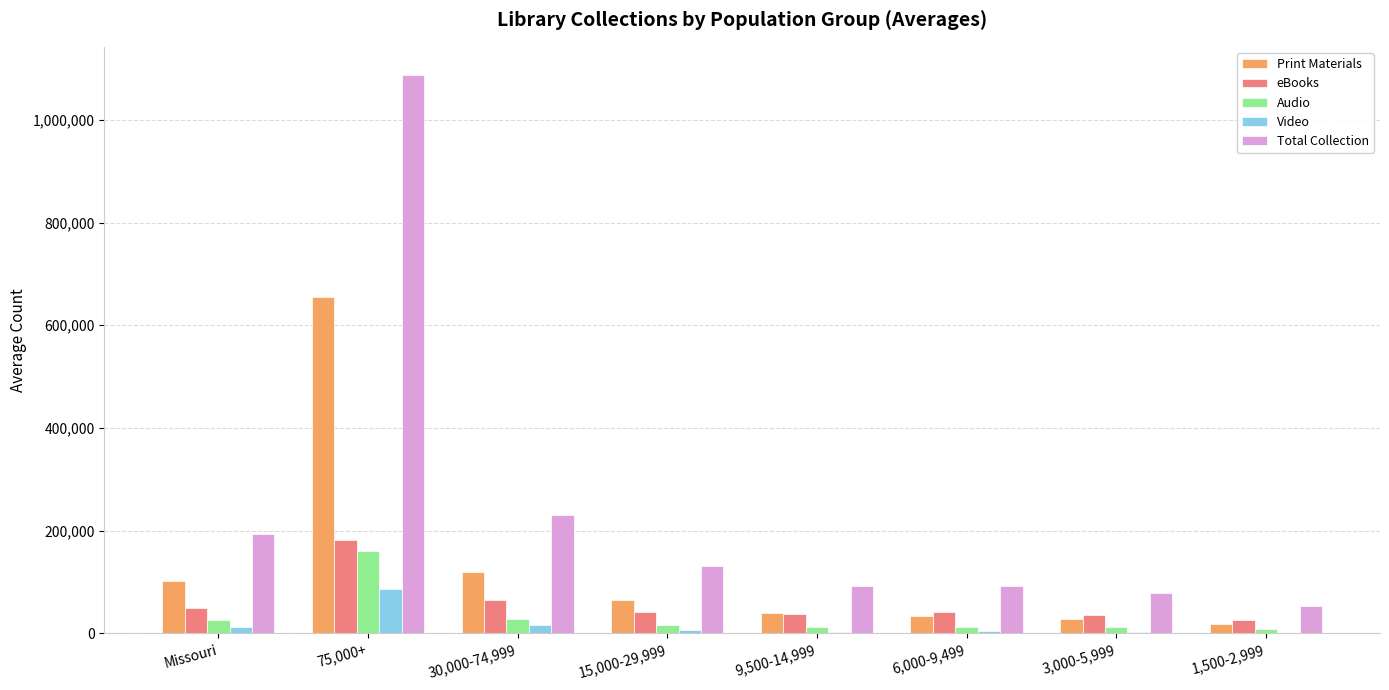

Count the number of data series in this chart.

5